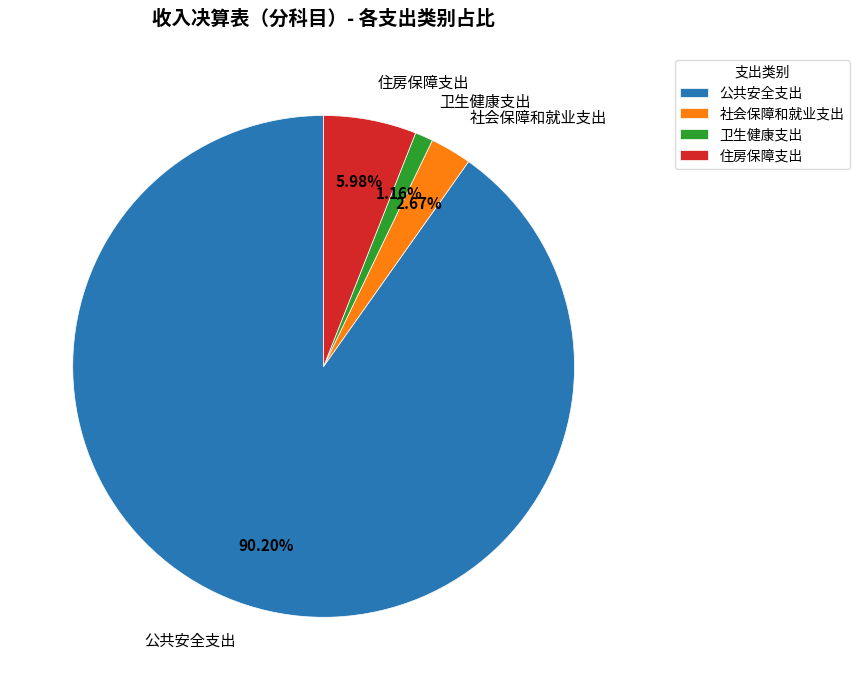

To the nearest percent, what percentage of the pie is 社会保障和就业支出?

3%